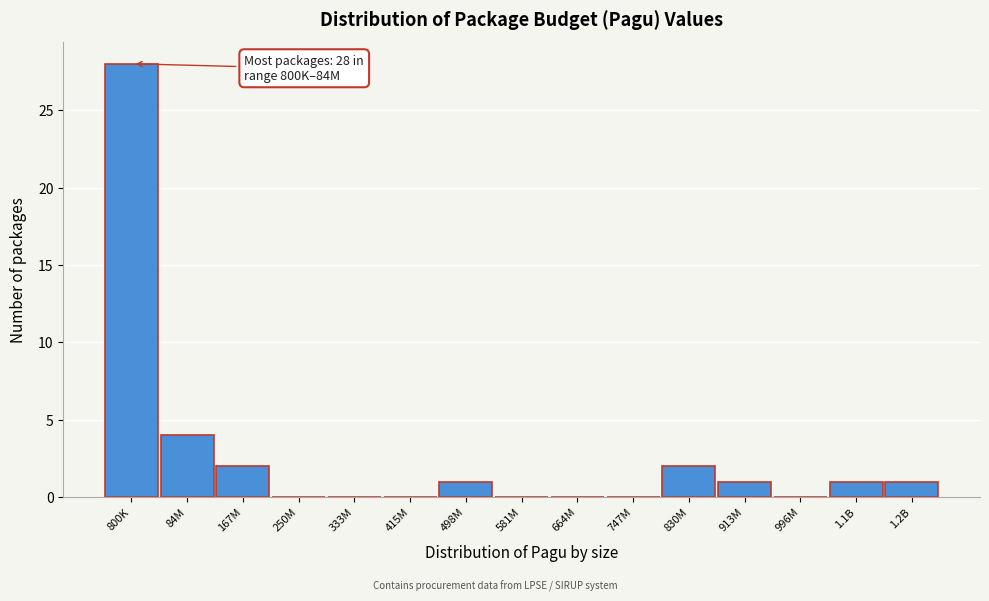

Reading left to right, extract all data points from this chart.

800K=28	84M=4	167M=2	250M=0	333M=0	415M=0	498M=1	581M=0	664M=0	747M=0	830M=2	913M=1	996M=0	1.1B=1	1.2B=1